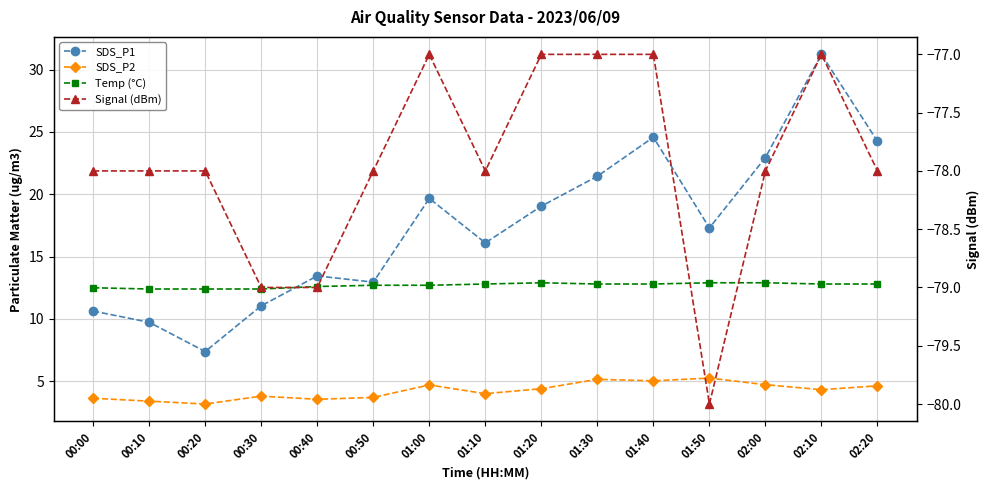

True or false: Temp (°C) has more than 2 points higher than both neighbors.

False